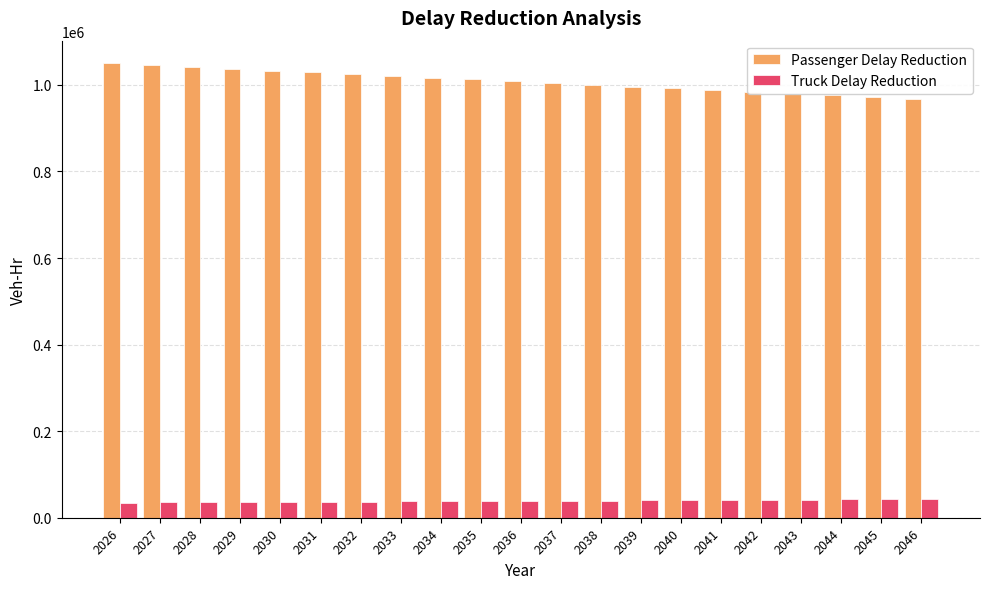

Rank the series at 2045 from lowest to highest value.

Truck Delay Reduction, Passenger Delay Reduction